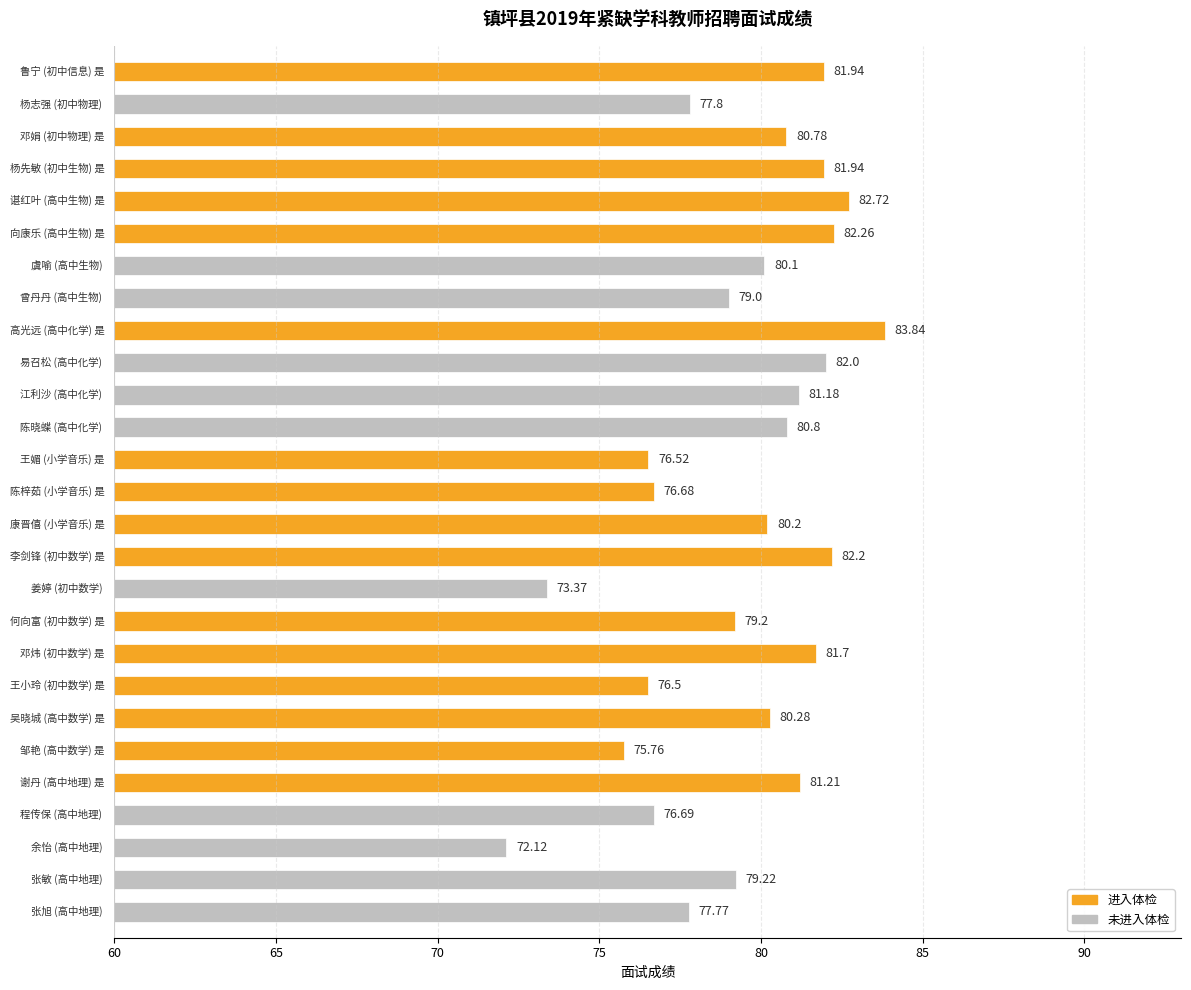

Are the bars horizontal?

Yes